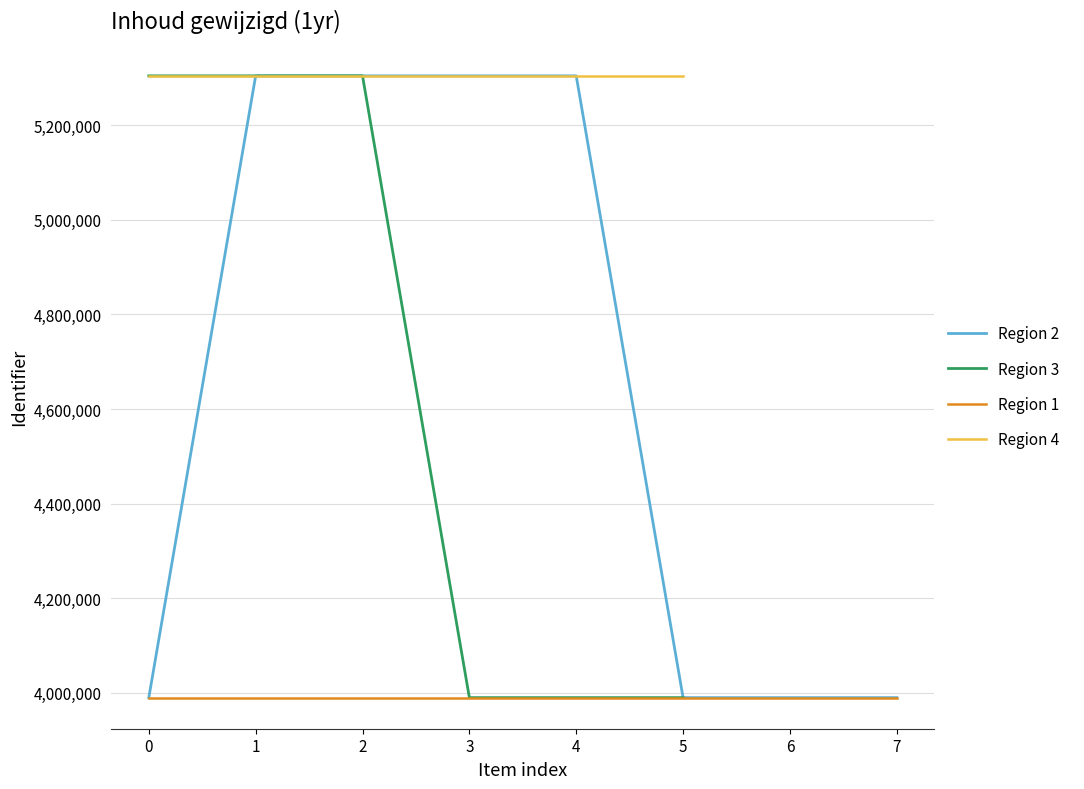

What is the minimum value for Region 1?

3989955